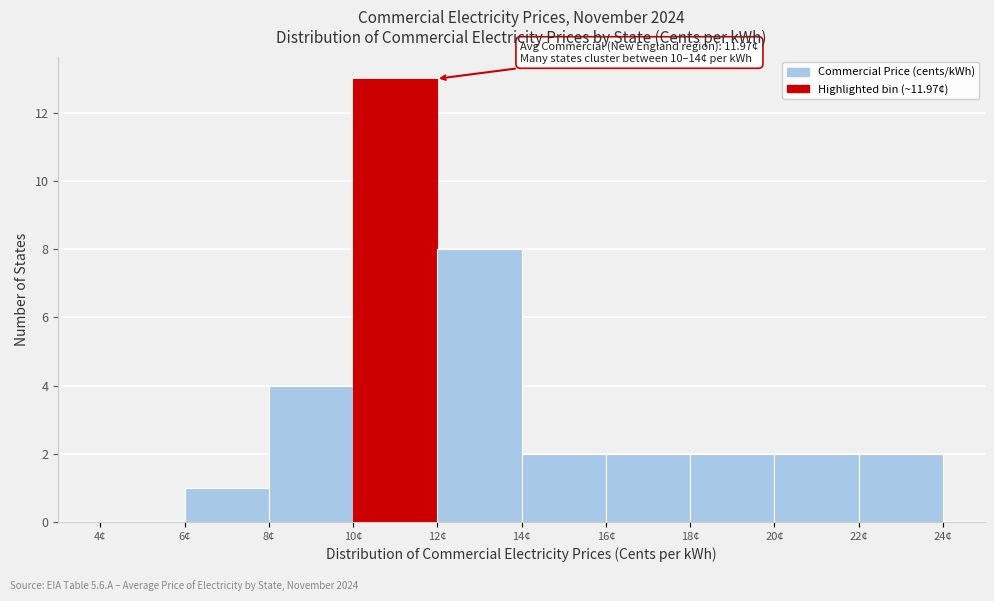

Over which range of the x-axis is the bar tallest?

10 to 12